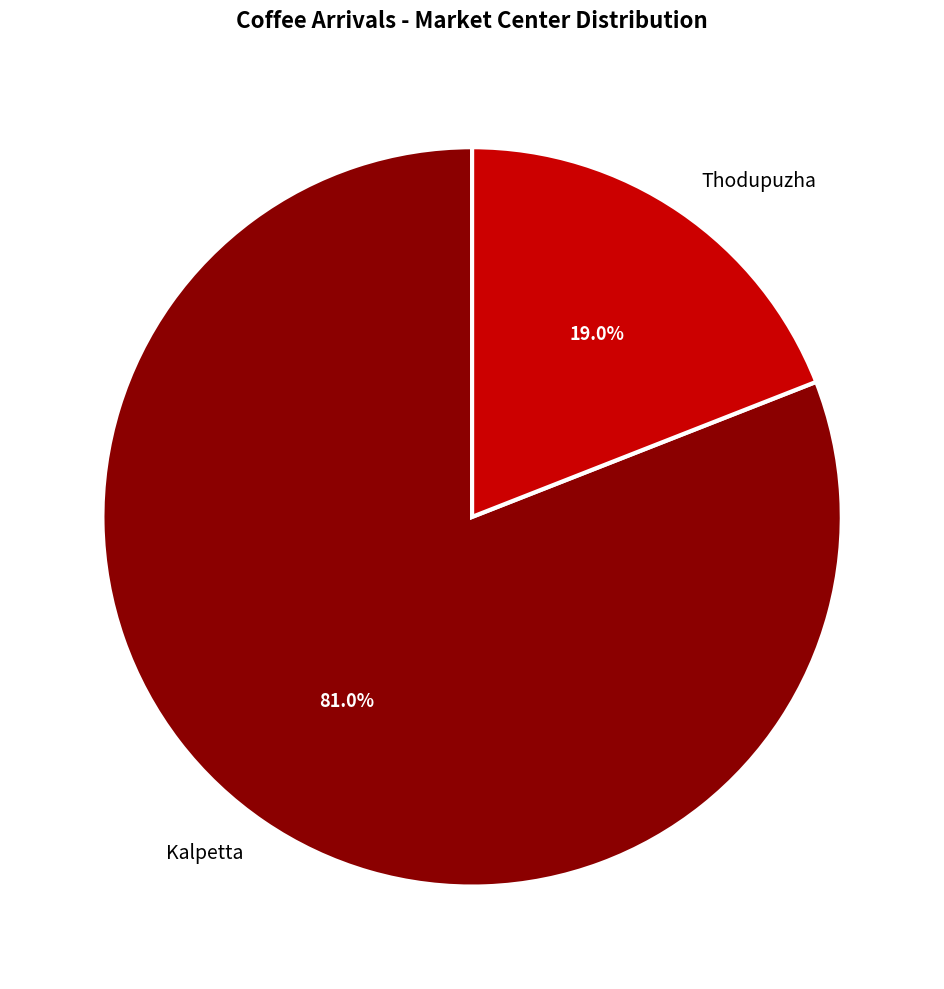

Rank the categories by value from highest to lowest.

Kalpetta, Thodupuzha